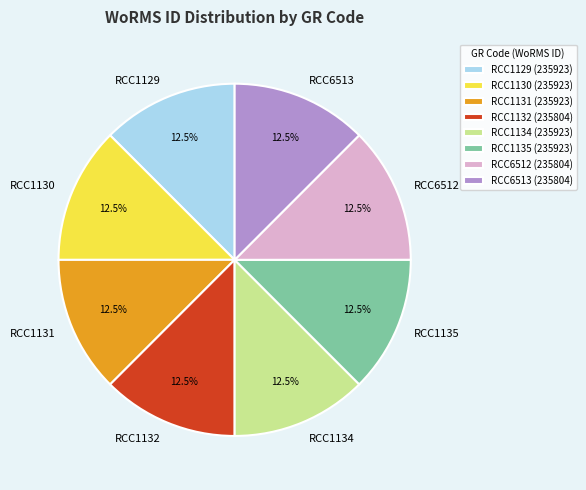

Approximately how many times larger is the value at RCC1132 compared to RCC6512?

1.0